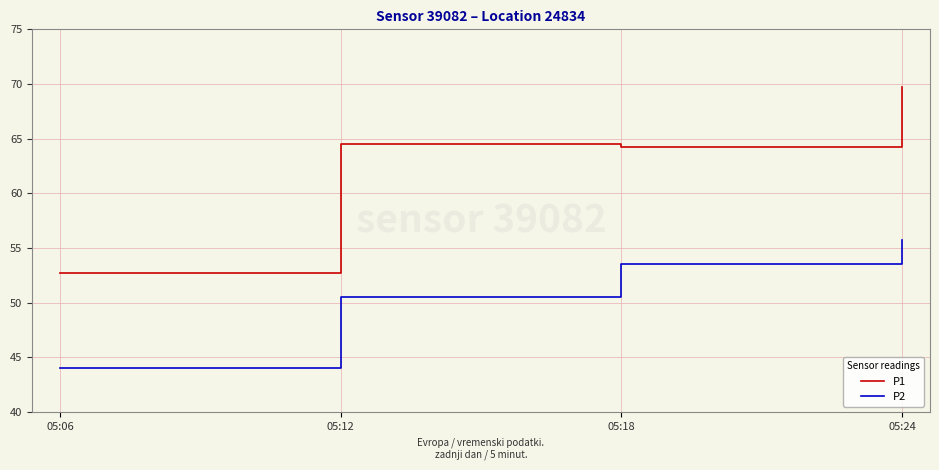

True or false: P1 and P2 intersect in this chart.

False